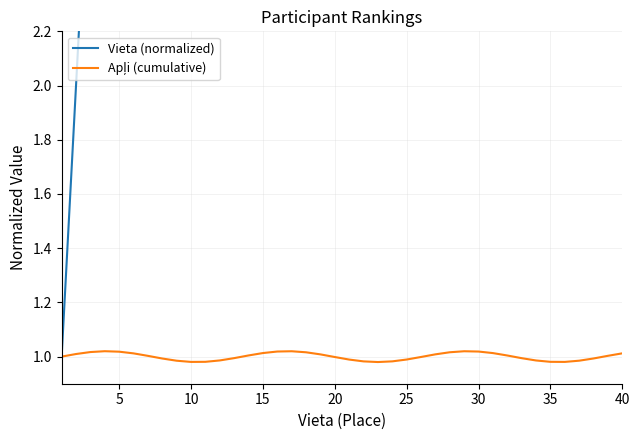

Does the chart have visible grid lines?

Yes